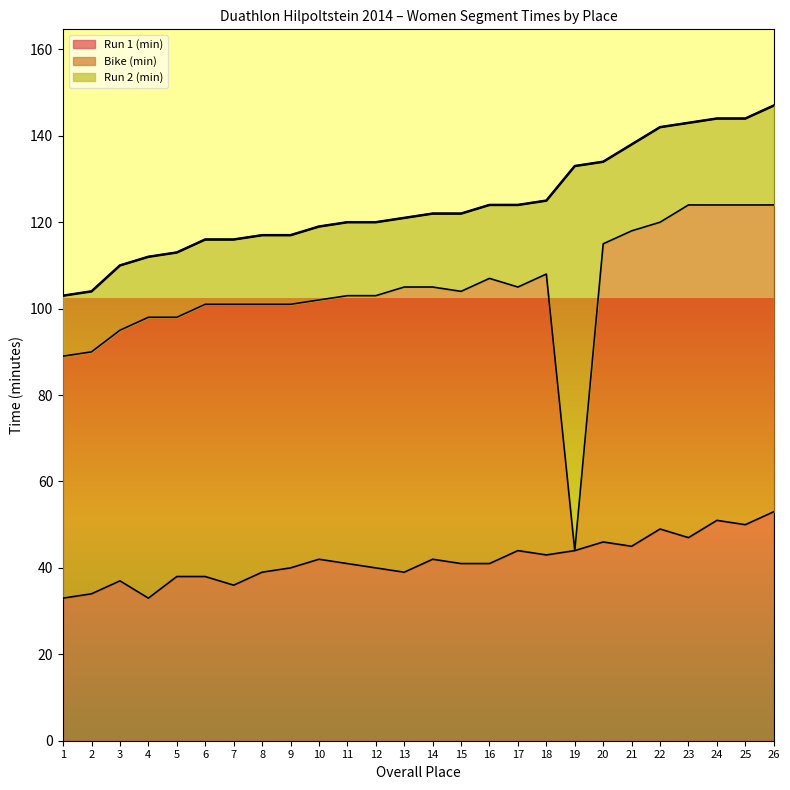

What is the highest value of the Bike (min) series?

77